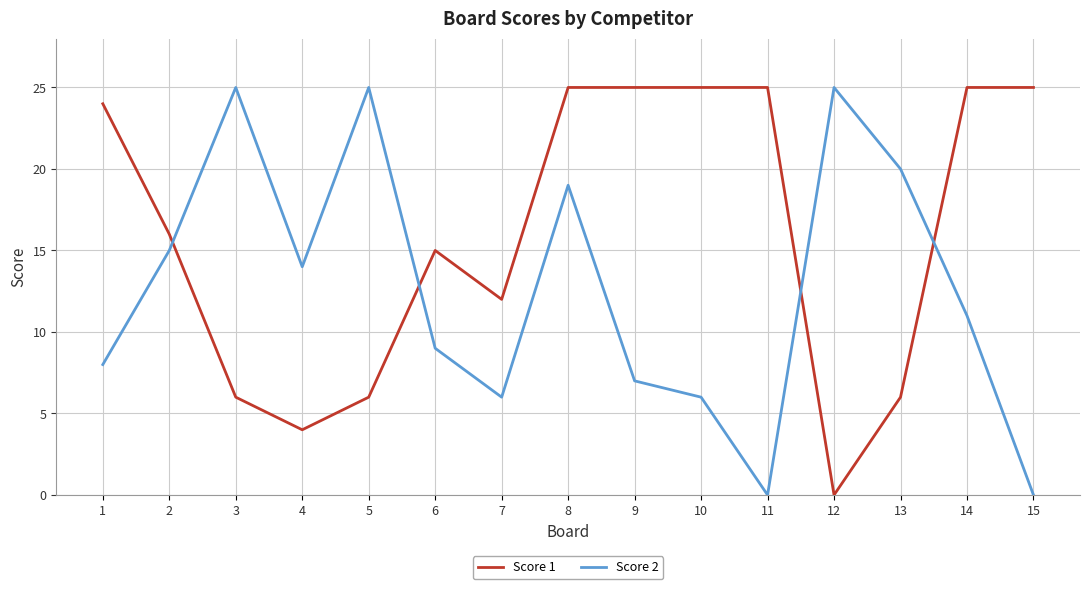

What is the difference between the maximum and minimum values in the Score 2 series?

25